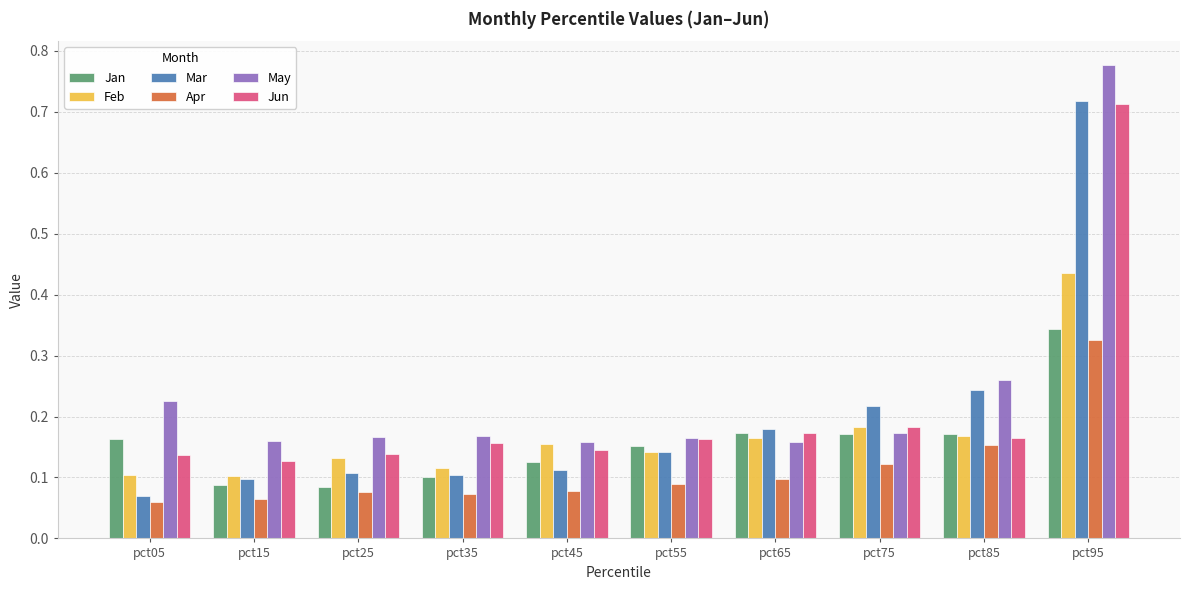

How many Apr values are between 0 and 1?

10